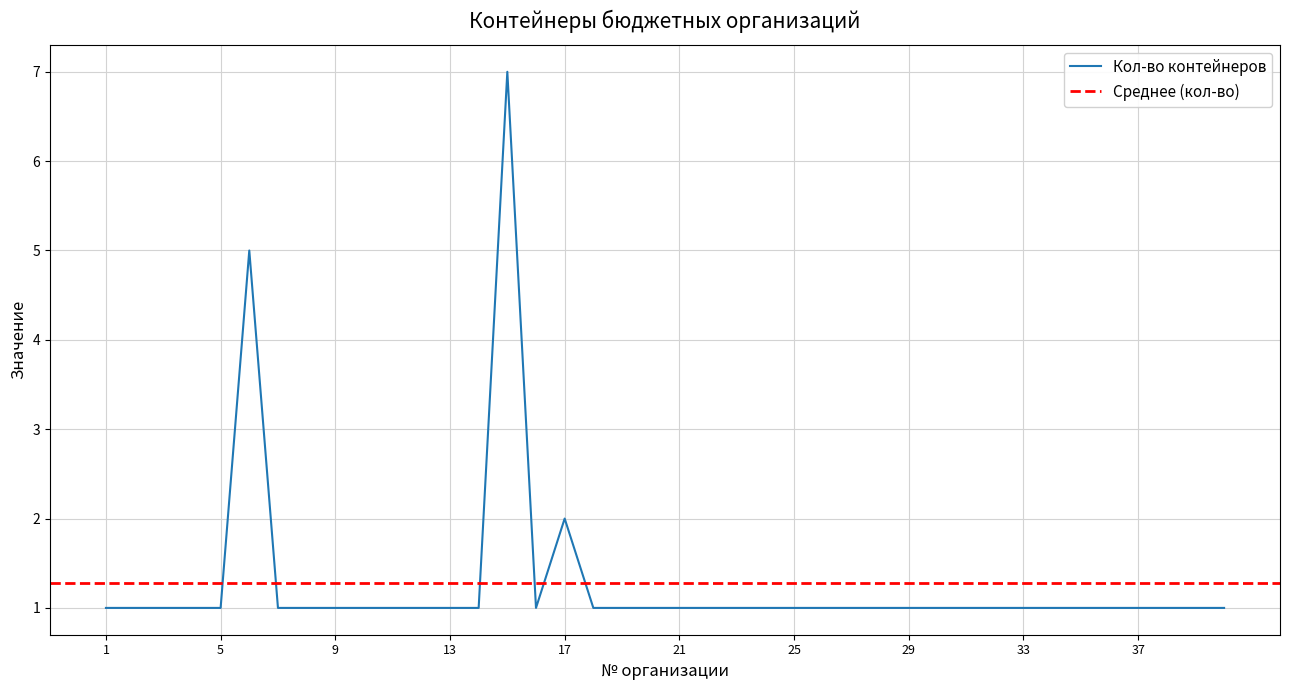

How many lines are shown in the chart?

1